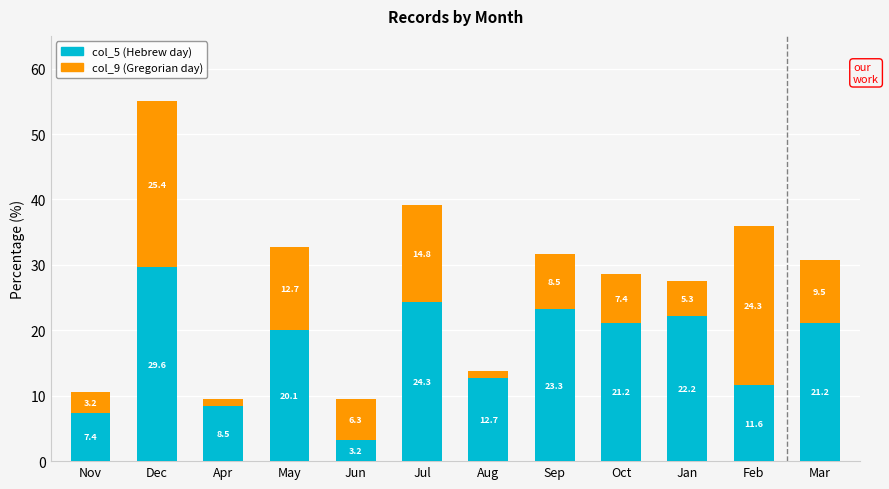

Is it true that col_5 (Hebrew day) equals 23.3 at Sep?

True